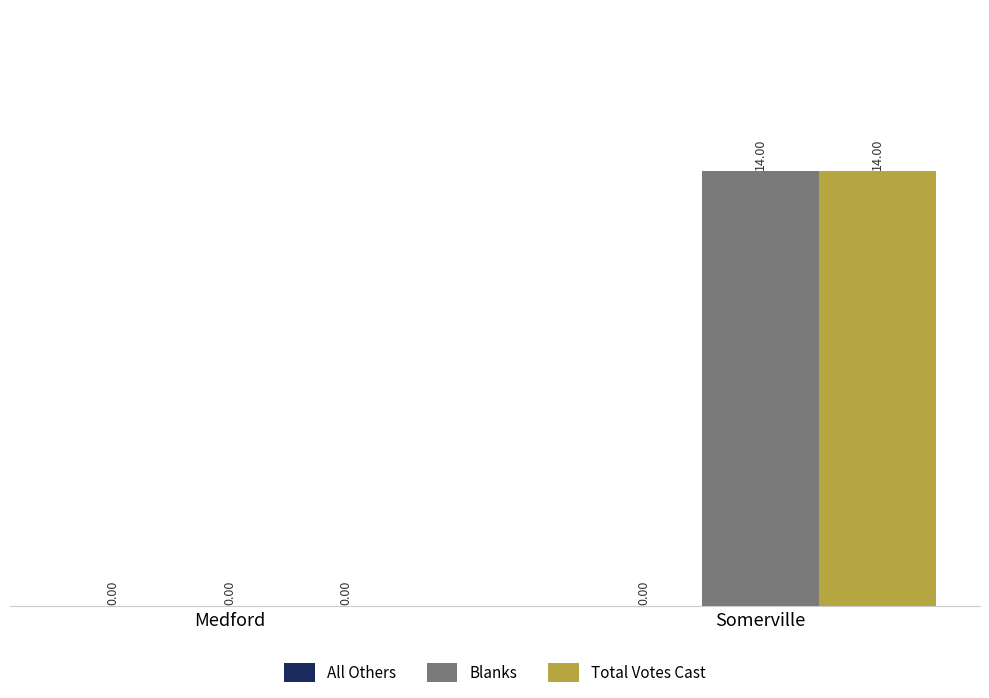

Is the value of Total Votes Cast at Somerville greater than the value of Blanks at Medford?

Yes